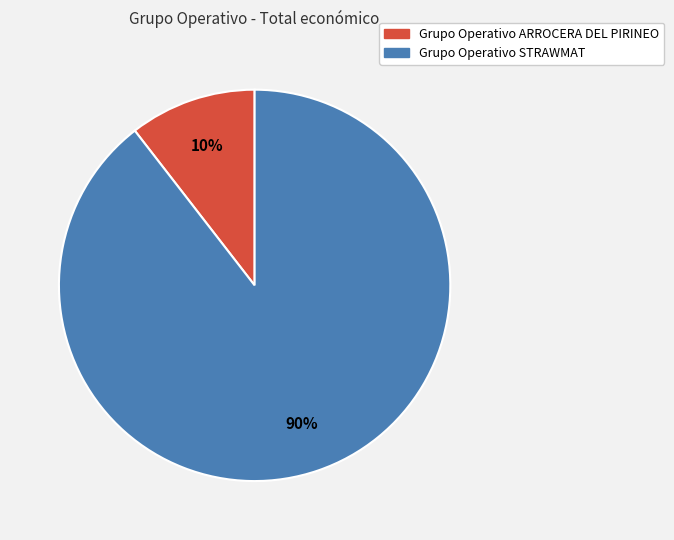

Count the number of slices in the pie.

2